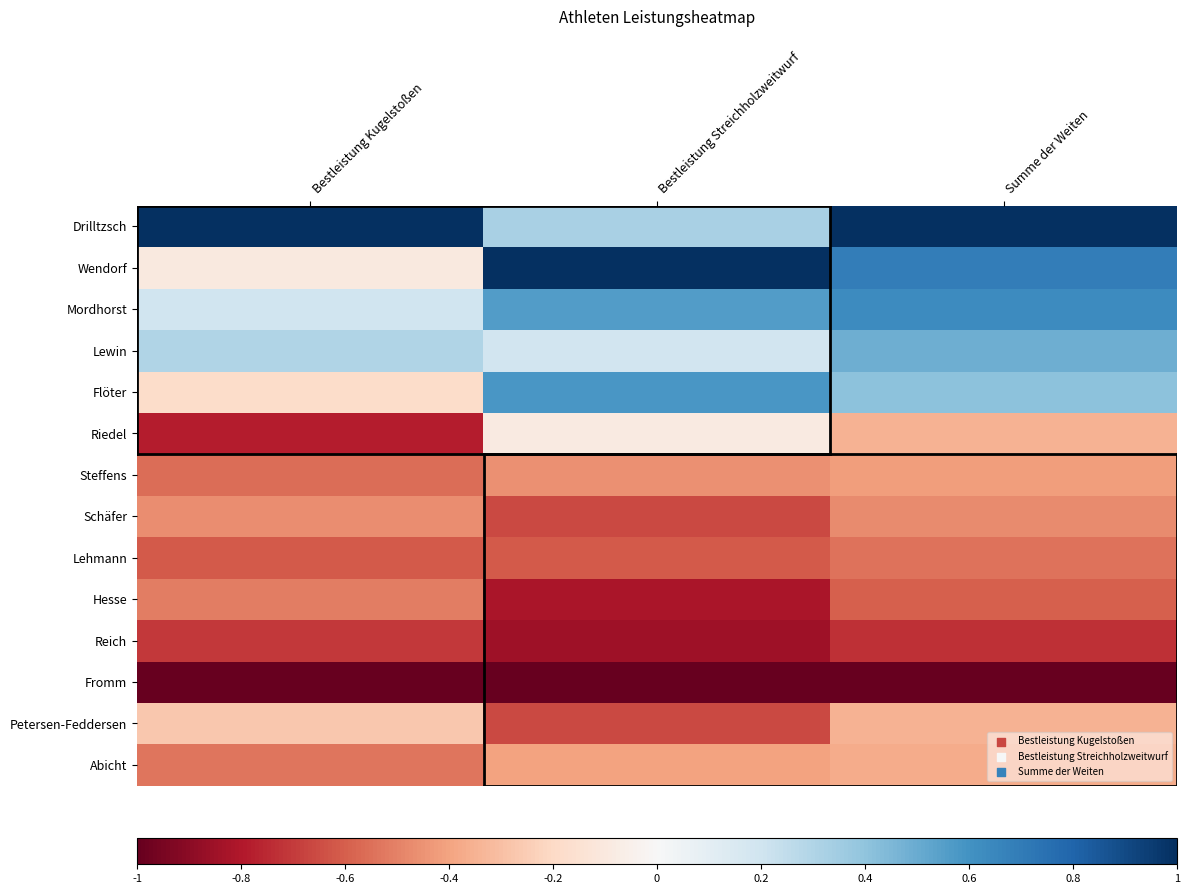

Reading left to right, transcribe all the data shown in this chart.

Drilltzsch: Bestleistung Kugelstoßen=1.0	Bestleistung Streichholzweitwurf=0.3	Summe der Weiten=1.0
Wendorf: Bestleistung Kugelstoßen=-0.1	Bestleistung Streichholzweitwurf=1.0	Summe der Weiten=0.7
Mordhorst: Bestleistung Kugelstoßen=0.2	Bestleistung Streichholzweitwurf=0.6	Summe der Weiten=0.6
Lewin: Bestleistung Kugelstoßen=0.3	Bestleistung Streichholzweitwurf=0.2	Summe der Weiten=0.5
Flöter: Bestleistung Kugelstoßen=-0.2	Bestleistung Streichholzweitwurf=0.6	Summe der Weiten=0.4
Riedel: Bestleistung Kugelstoßen=-0.8	Bestleistung Streichholzweitwurf=-0.1	Summe der Weiten=-0.4
Steffens: Bestleistung Kugelstoßen=-0.6	Bestleistung Streichholzweitwurf=-0.5	Summe der Weiten=-0.4
Schäfer: Bestleistung Kugelstoßen=-0.5	Bestleistung Streichholzweitwurf=-0.7	Summe der Weiten=-0.5
Lehmann: Bestleistung Kugelstoßen=-0.6	Bestleistung Streichholzweitwurf=-0.6	Summe der Weiten=-0.5
Hesse: Bestleistung Kugelstoßen=-0.5	Bestleistung Streichholzweitwurf=-0.8	Summe der Weiten=-0.6
Reich: Bestleistung Kugelstoßen=-0.7	Bestleistung Streichholzweitwurf=-0.8	Summe der Weiten=-0.7
Fromm: Bestleistung Kugelstoßen=-1.0	Bestleistung Streichholzweitwurf=-1.0	Summe der Weiten=-1.0
Petersen-Feddersen: Bestleistung Kugelstoßen=-0.3	Bestleistung Streichholzweitwurf=-0.7	Summe der Weiten=-0.3
Abicht: Bestleistung Kugelstoßen=-0.5	Bestleistung Streichholzweitwurf=-0.4	Summe der Weiten=-0.4